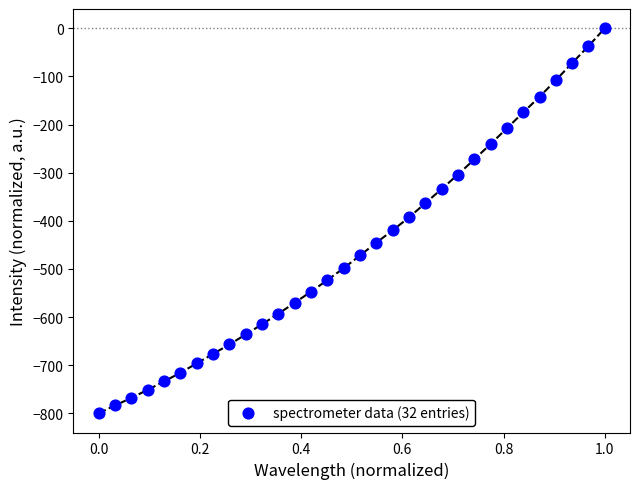

What is the range of X values (max minus min)?

1.0